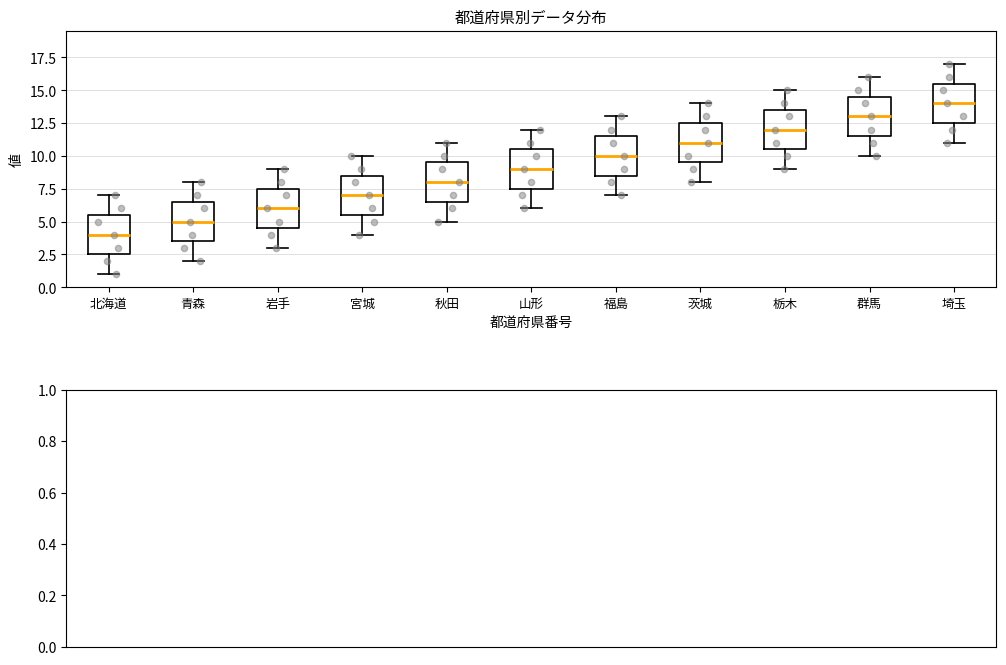

Reading left to right, read every box against the y-axis: the position of its median line, the range the box covers, and the ends of its whiskers. The values are not printed on the chart, so give them approximately, as read against the axis.

北海道: median 4.0, box 2.5 to 5.5, whiskers 1.0 to 7.0
青森: median 5.0, box 3.5 to 6.5, whiskers 2.0 to 8.0
岩手: median 6.0, box 4.5 to 7.5, whiskers 3.0 to 9.0
宮城: median 7.0, box 5.5 to 8.5, whiskers 4.0 to 10.0
秋田: median 8.0, box 6.5 to 9.5, whiskers 5.0 to 11.0
山形: median 9.0, box 7.5 to 10.5, whiskers 6.0 to 12.0
福島: median 10.0, box 8.5 to 11.5, whiskers 7.0 to 13.0
茨城: median 11.0, box 9.5 to 12.5, whiskers 8.0 to 14.0
栃木: median 12.0, box 10.5 to 13.5, whiskers 9.0 to 15.0
群馬: median 13.0, box 11.5 to 14.5, whiskers 10.0 to 16.0
埼玉: median 14.0, box 12.5 to 15.5, whiskers 11.0 to 17.0